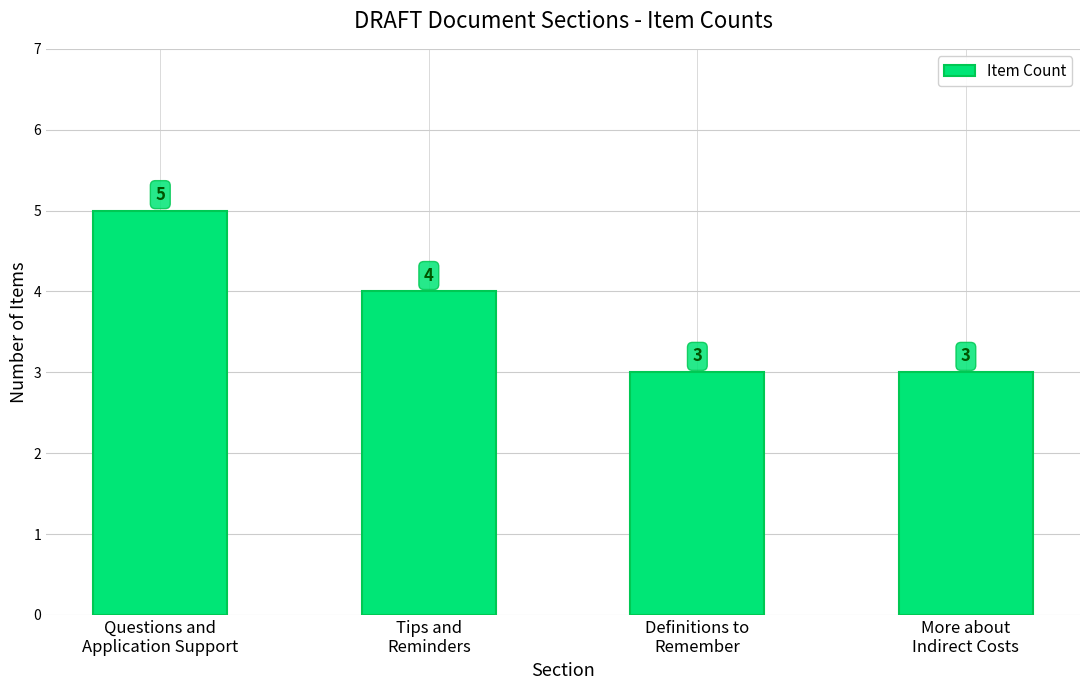

What is the difference between the second highest and minimum values?

1